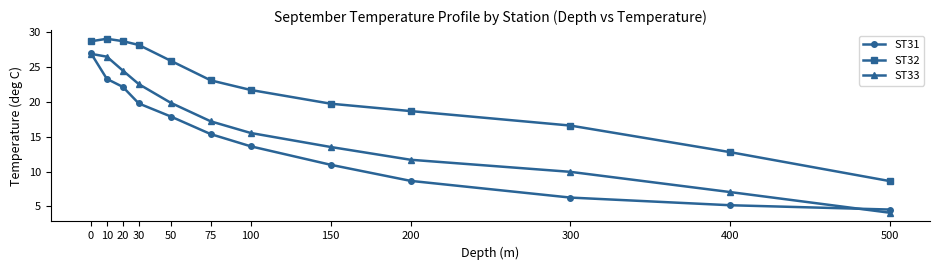

Is the value of ST33 at 200 greater than the value of ST31 at 50?

No